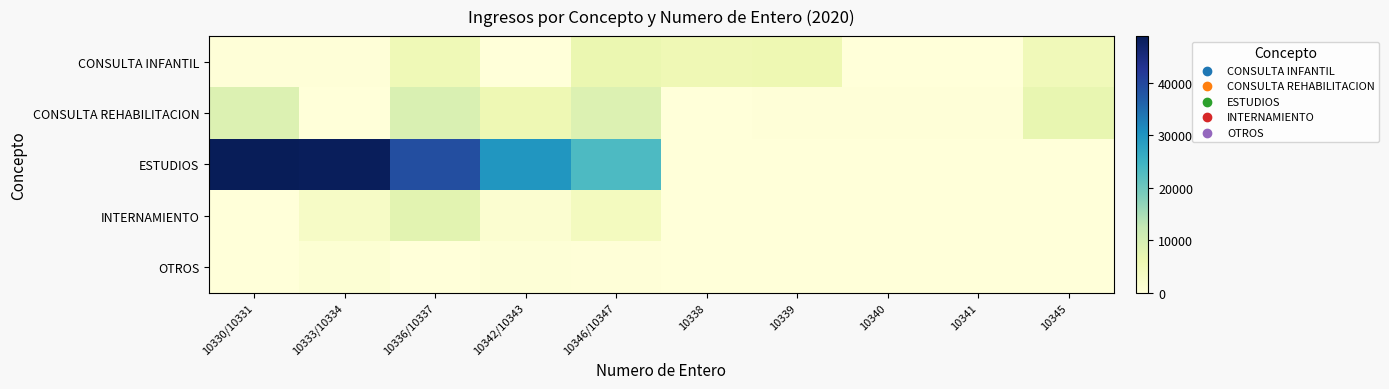

Rank the series at 10341 from highest to lowest value.

CONSULTA REHABILITACION, CONSULTA INFANTIL, ESTUDIOS, INTERNAMIENTO, OTROS